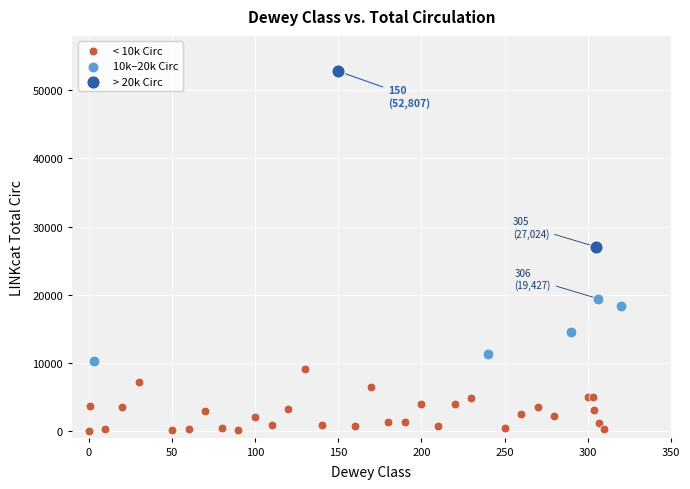

Which series contains the highest Y value?

> 20k Circ